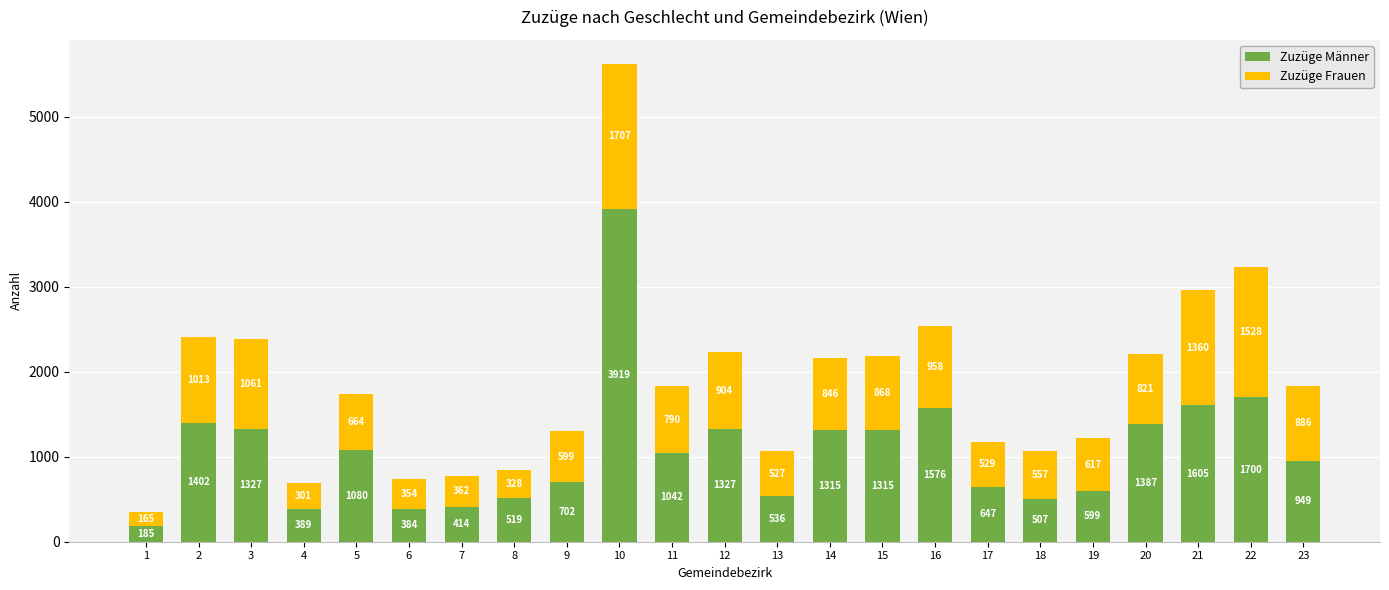

What are all the series names shown in the legend?

Zuzüge Männer, Zuzüge Frauen